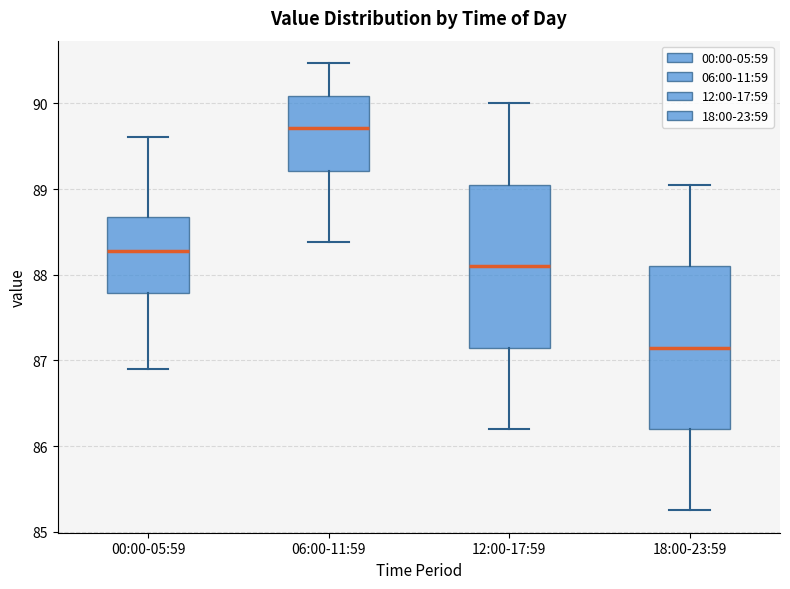

Reading left to right, transcribe this box plot: for each box, give where its median line is, the range the box spans, and where its two whiskers end, as read against the y-axis. The values are not printed on the chart, so give them approximately, as read against the axis.

00:00-05:59: median 88.3, box 87.8 to 88.7, whiskers 86.9 to 89.6
06:00-11:59: median 89.7, box 89.2 to 90.1, whiskers 88.4 to 90.5
12:00-17:59: median 88.1, box 87.2 to 89.1, whiskers 86.2 to 90.0
18:00-23:59: median 87.2, box 86.2 to 88.1, whiskers 85.3 to 89.1